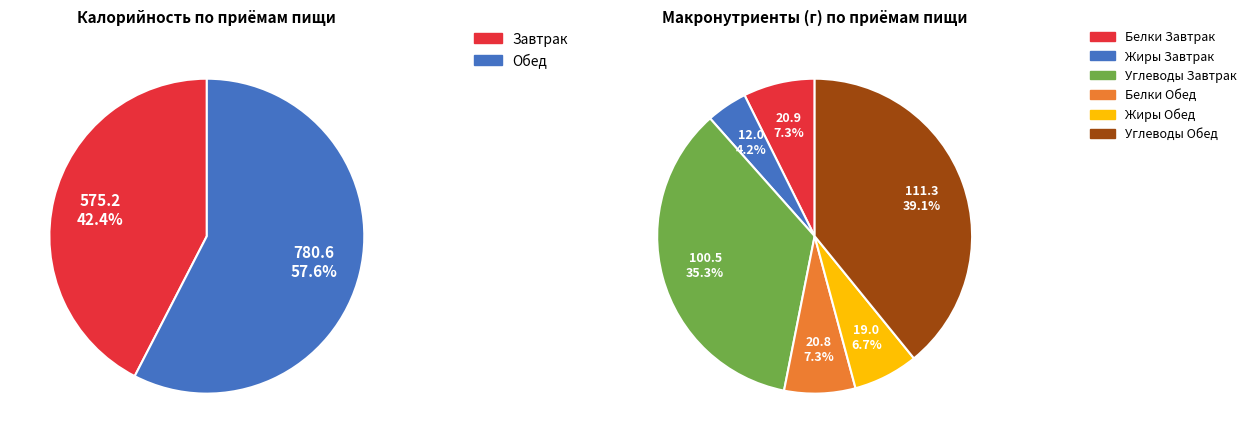

Which slice is the smallest?

Завтрак